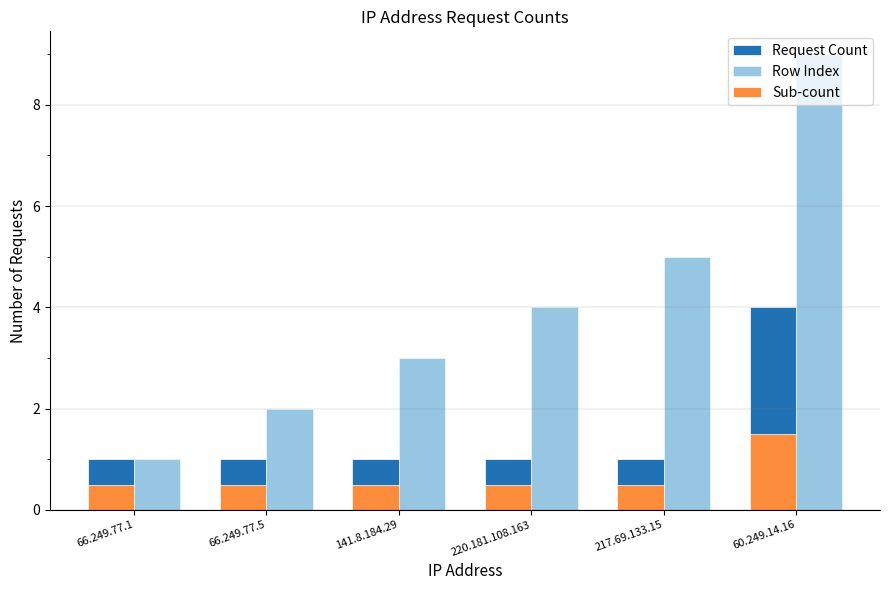

What is the total value across all series at 217.69.133.15?

6.5